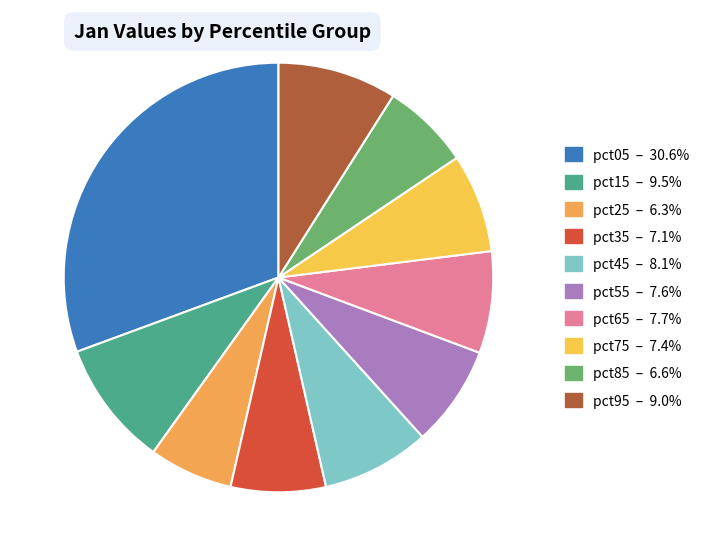

Count the number of slices in the pie.

10